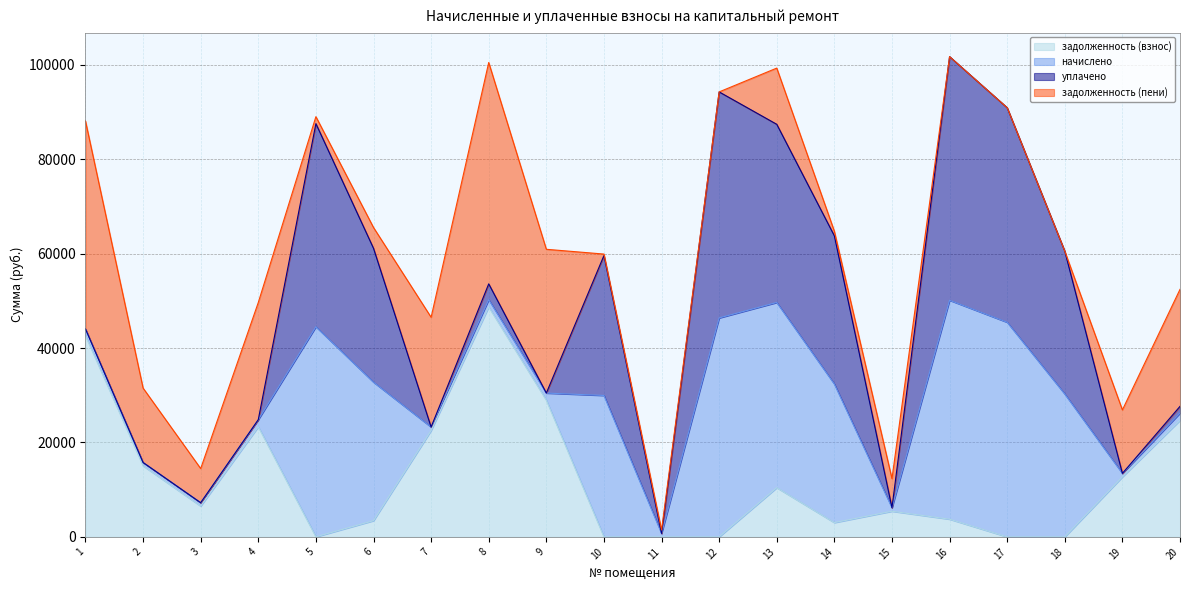

At which label does начислено first exceed 1539?

5